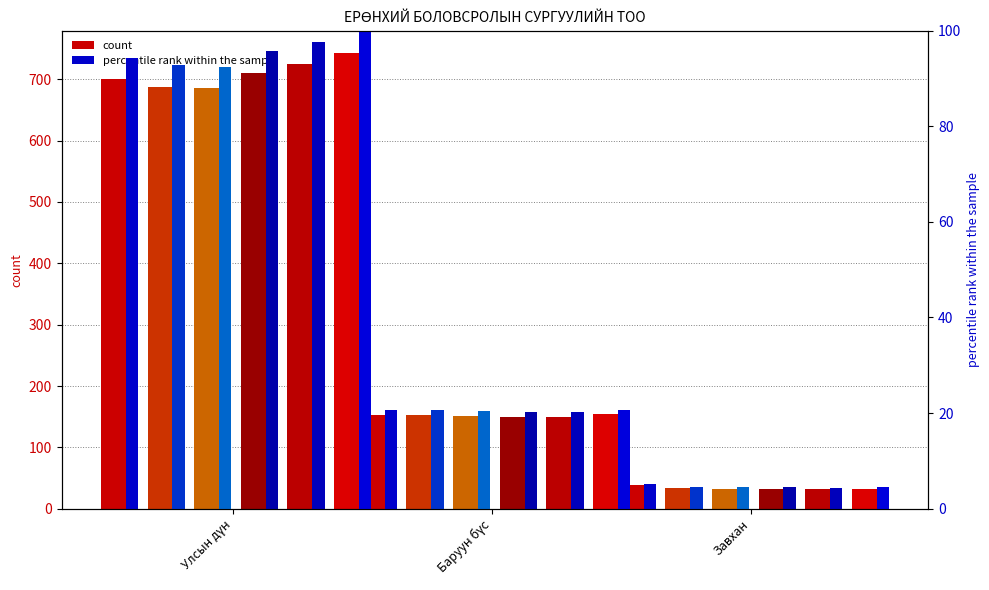

How many bars are there in each group?

6